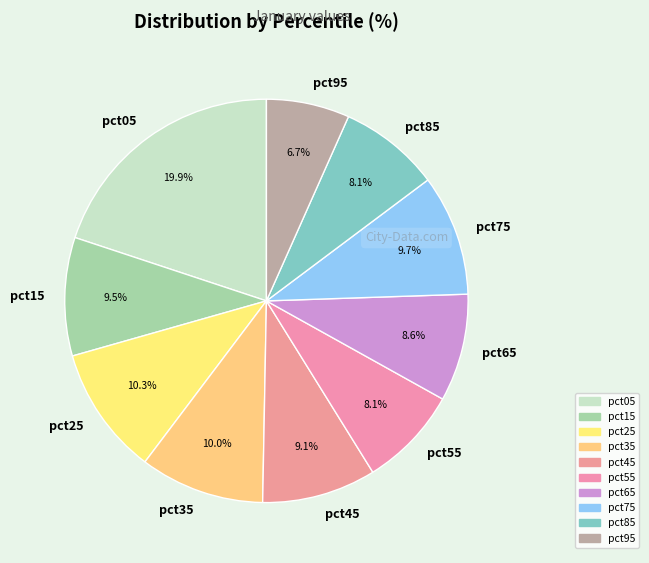

How many slices are in this pie chart?

10